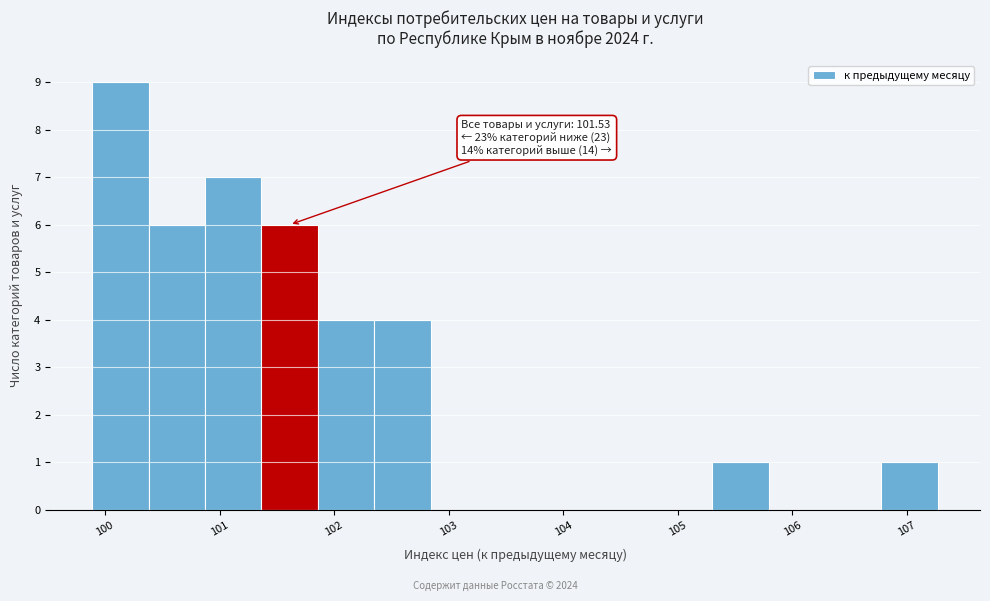

Over which range of the x-axis is the bar tallest?

99.9 to 100.4